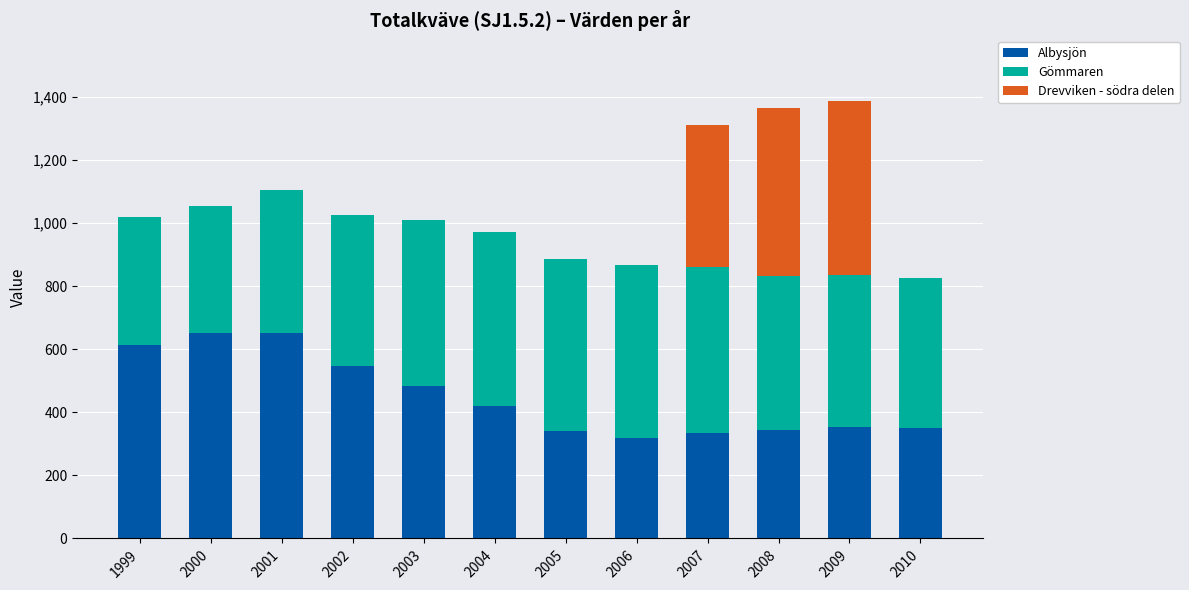

What is the maximum value for Albysjön?

650